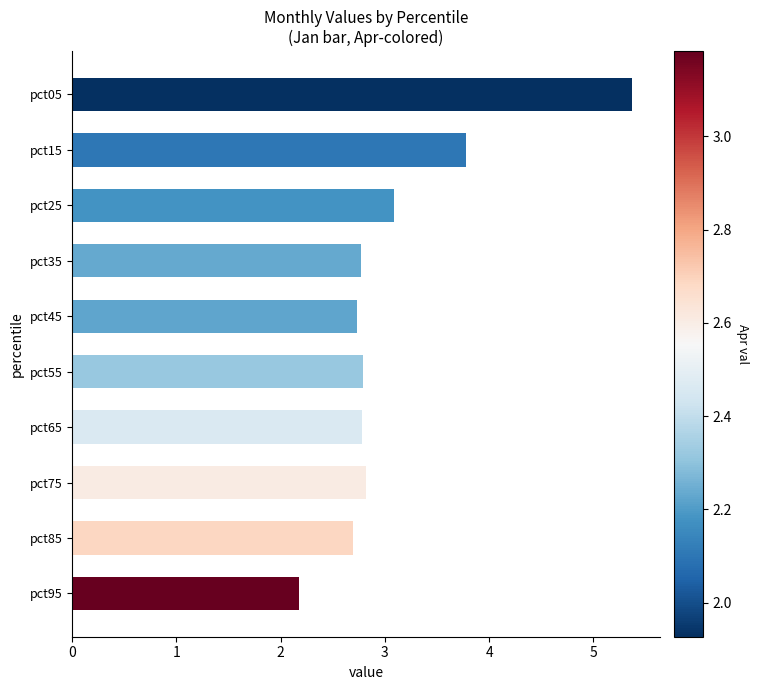

Reading top to bottom, extract all data points from this chart.

5.4	3.8	3.1	2.8	2.7	2.8	2.8	2.8	2.7	2.2